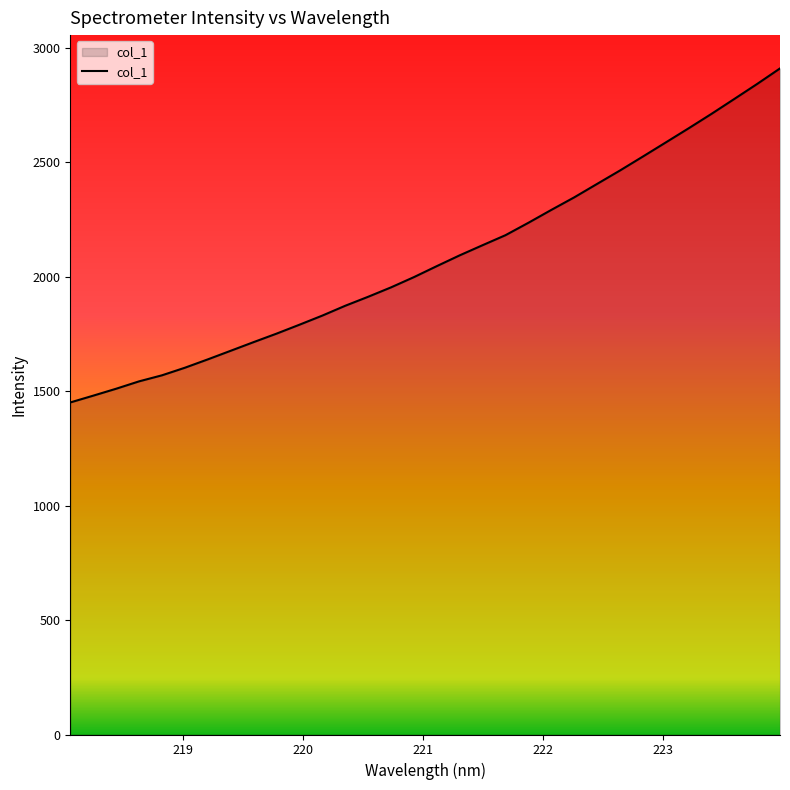

What is the difference between the maximum and minimum values?

1459.8